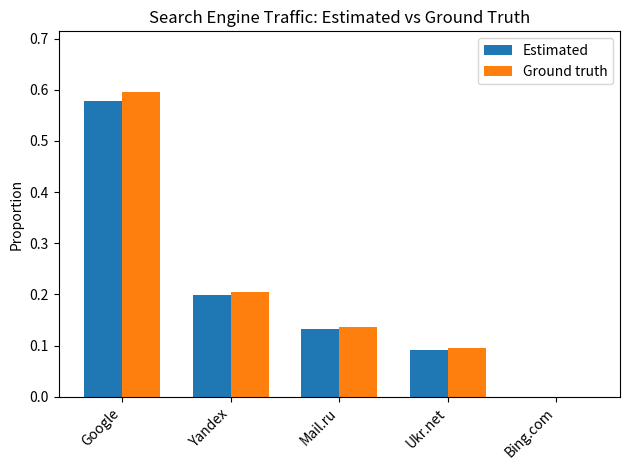

How many series are shown in this chart?

2